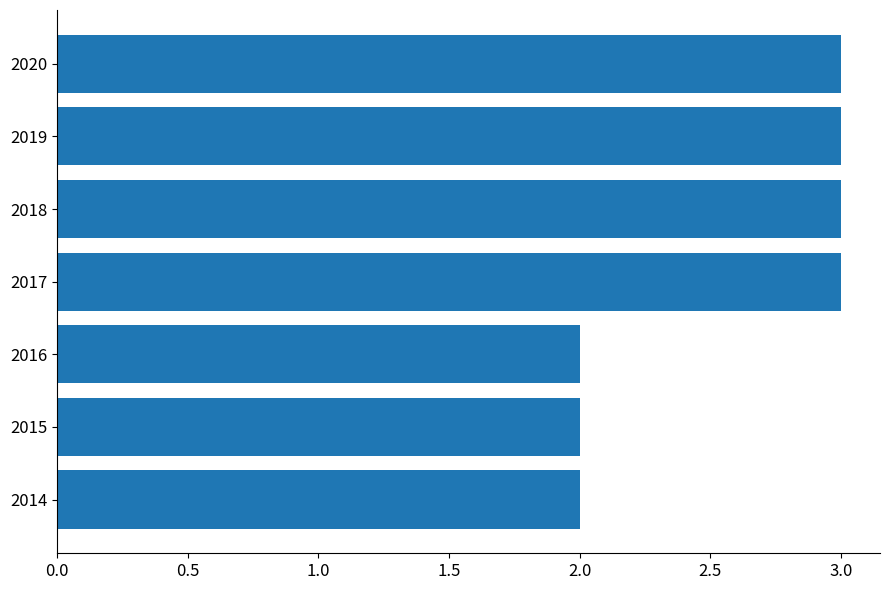

What is the sum of the values at 2014 and 2020?

5